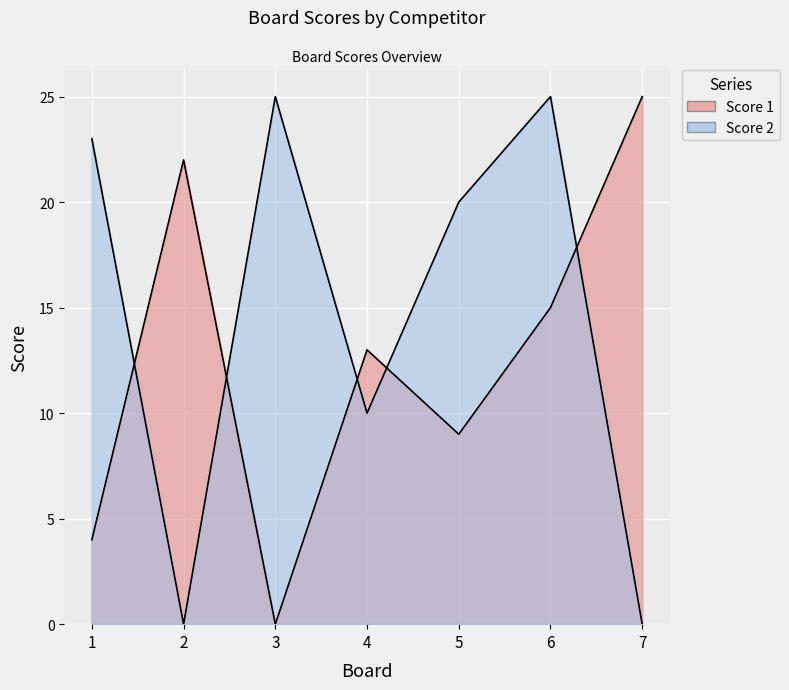

Count the Score 1 values in the range 4 to 22.

5